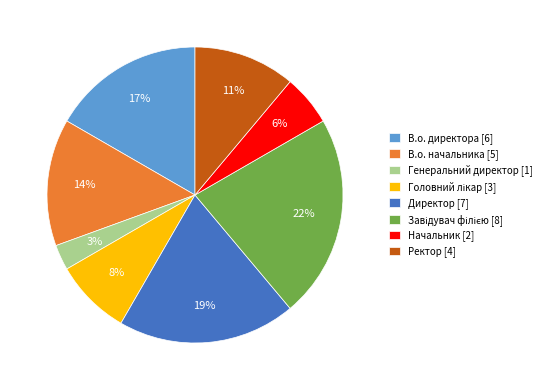

To the nearest percent, what percentage of the pie is В.о. начальника?

14%